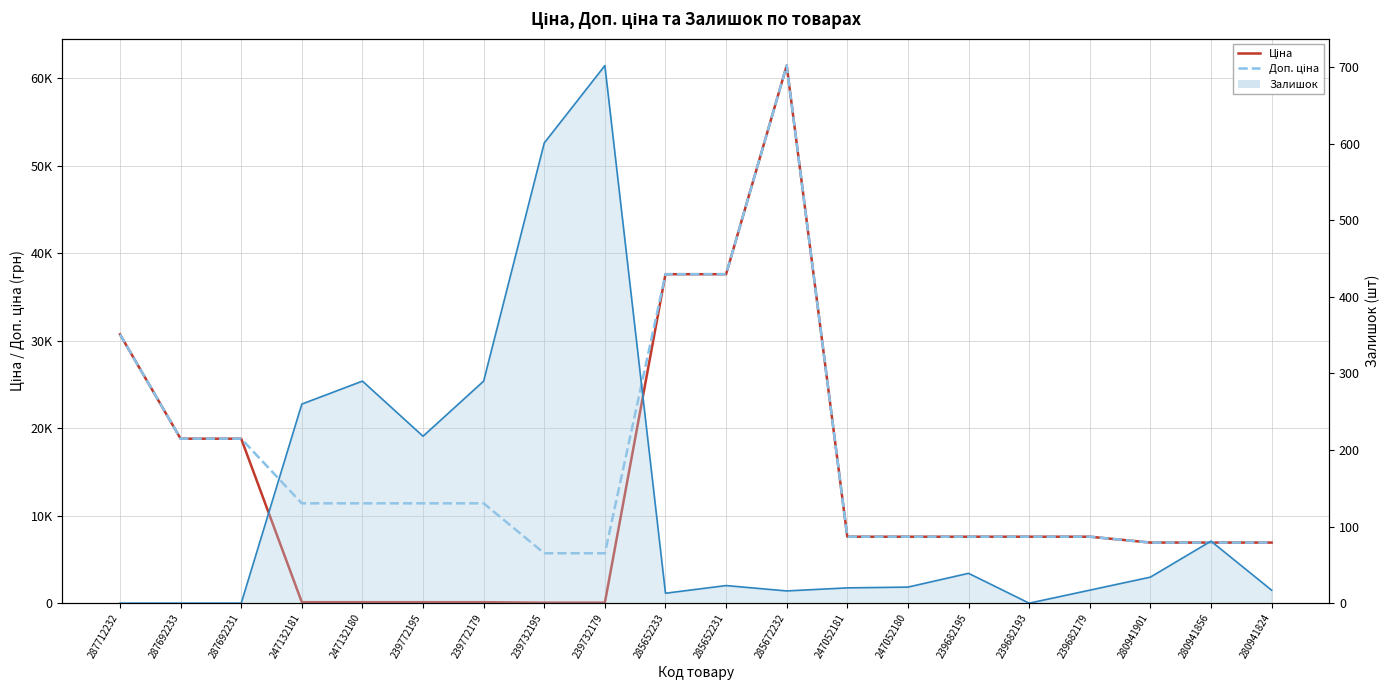

How many lines are shown in the chart?

3